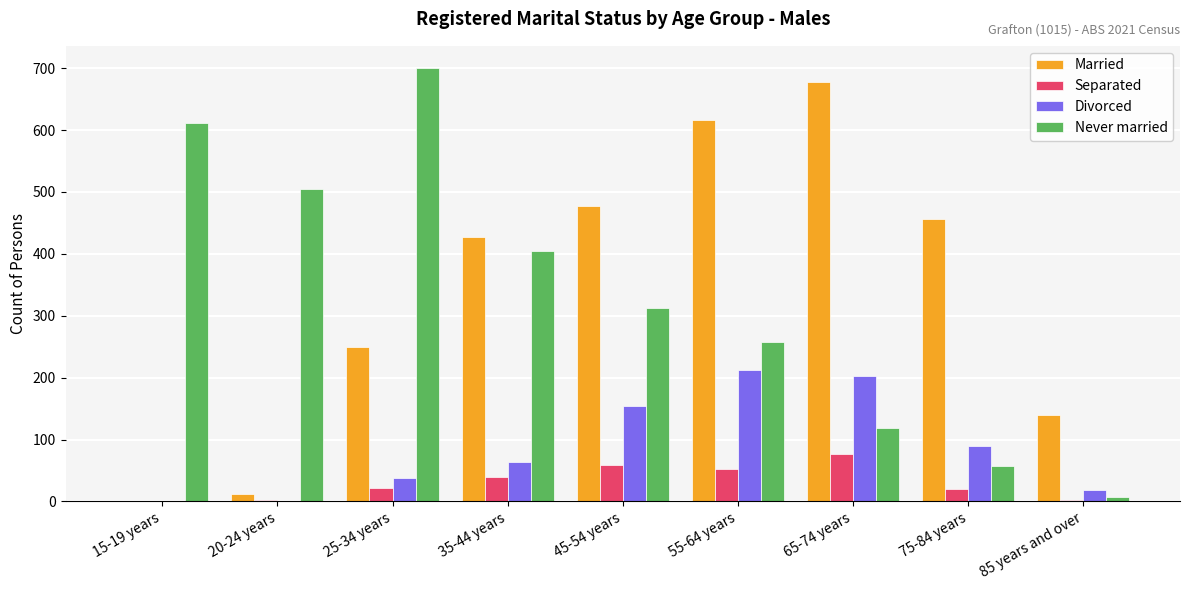

Are the bars horizontal?

No